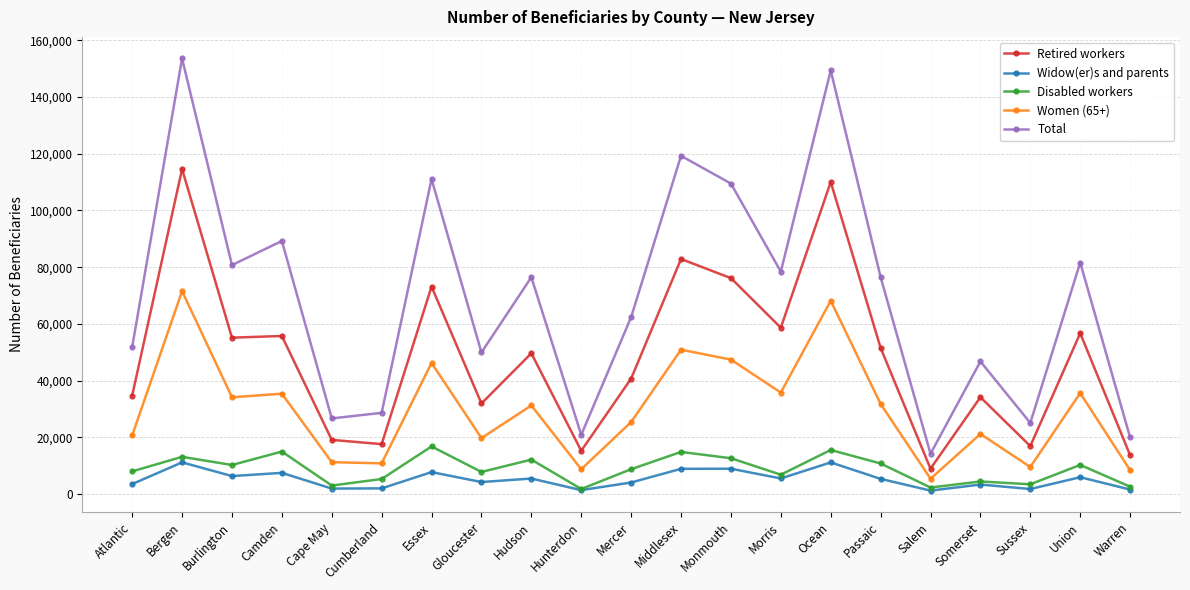

True or false: Women (65+) and Widow(er)s and parents intersect in this chart.

False